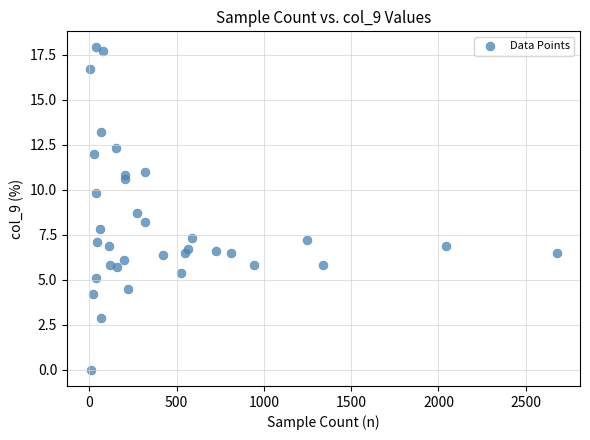

What is the range of Y values (max minus min)?

17.9